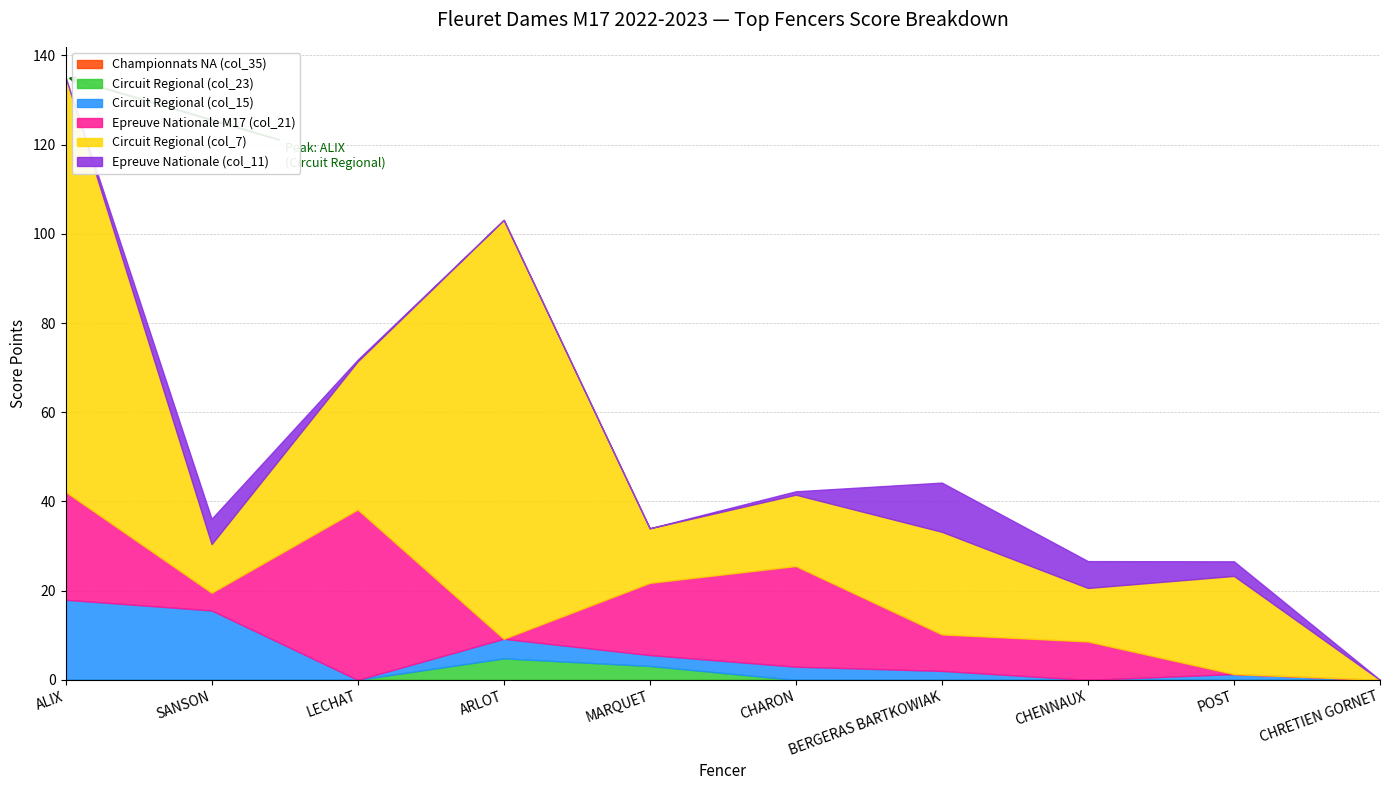

True or false: Epreuve Nationale M17 (col_21) has a value of 24.2 at ALIX.

True